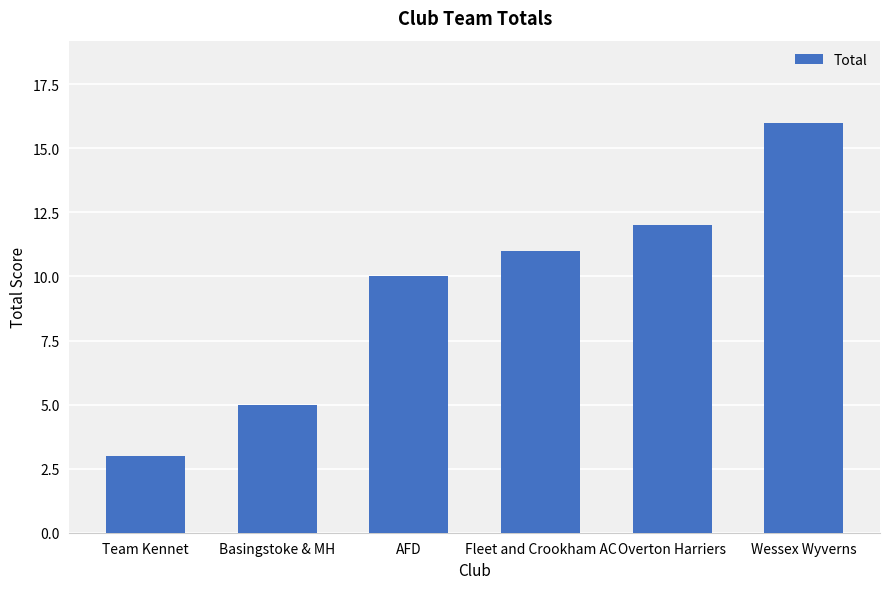

The chart shows a value of 16 at Wessex Wyverns. True or false?

True